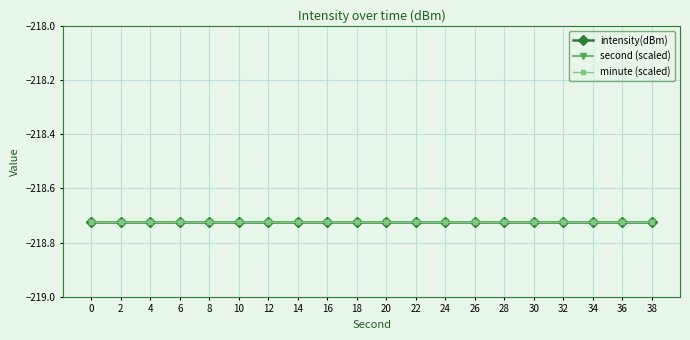

Reading right to left, list all the values displayed in this chart.

intensity(dBm): -218.7	-218.7	-218.7	-218.7	-218.7	-218.7	-218.7	-218.7	-218.7	-218.7	-218.7	-218.7	-218.7	-218.7	-218.7	-218.7	-218.7	-218.7	-218.7	-218.7
second: 38.0	36.0	34.0	32.0	30.0	28.0	26.0	24.0	22.0	20.0	18.0	16.0	14.0	12.0	10.0	8.0	6.0	4.0	2.0	0.0
minute: 0.0	0.0	0.0	0.0	0.0	0.0	0.0	0.0	0.0	0.0	0.0	0.0	0.0	0.0	0.0	0.0	0.0	0.0	0.0	0.0